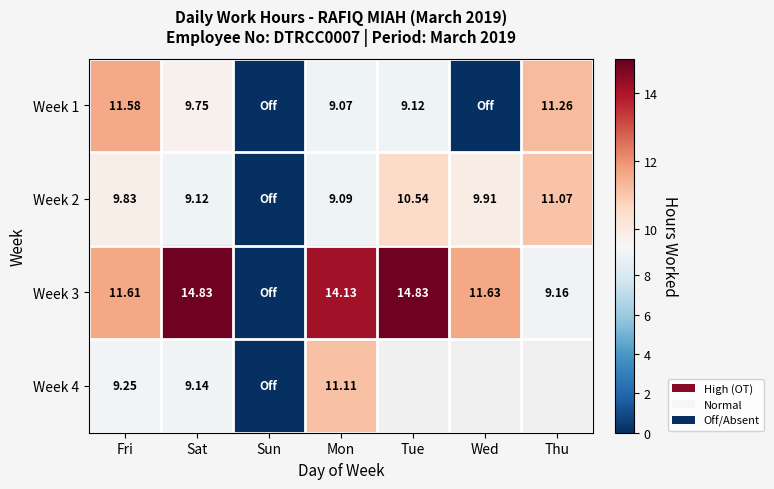

At Sun, list the series in order from largest to smallest.

Week 1, Week 2, Week 3, Week 4